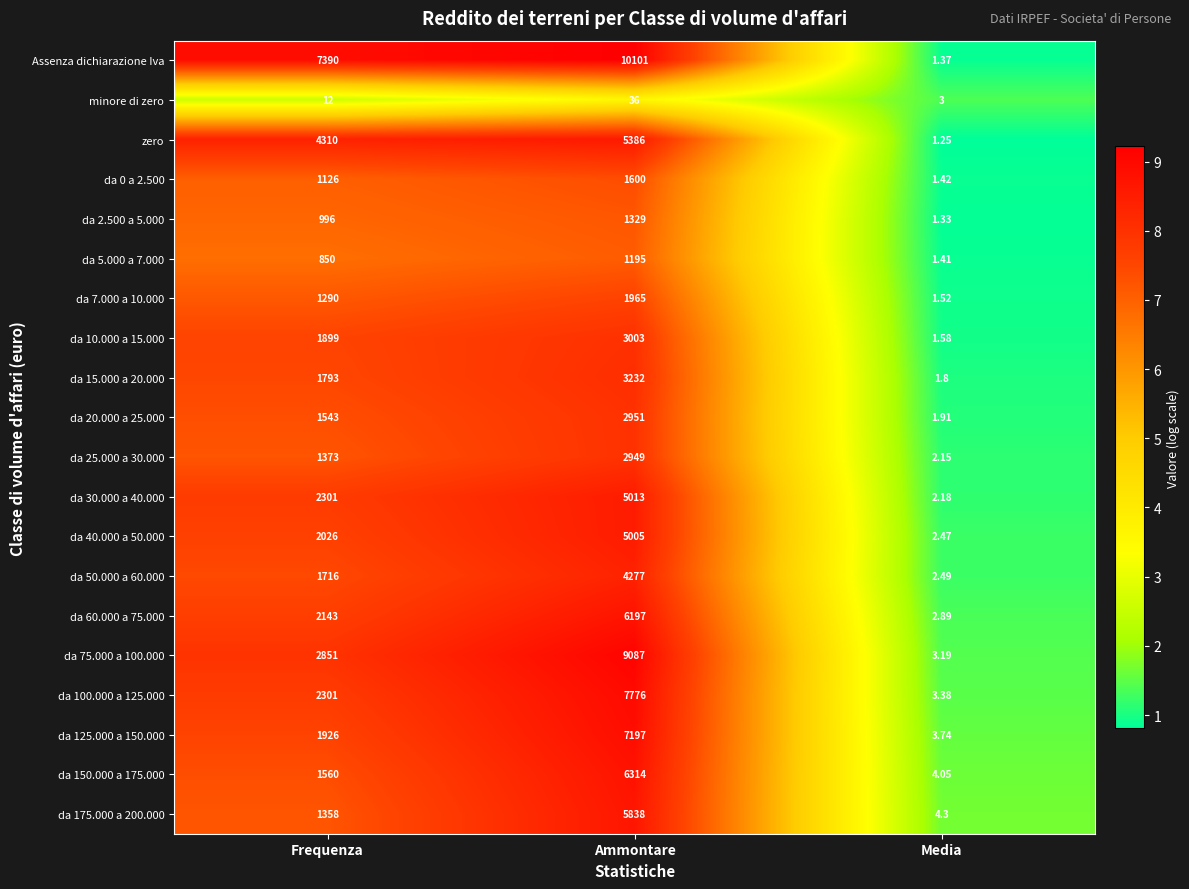

Which label corresponds to the smallest value in the chart?

Media